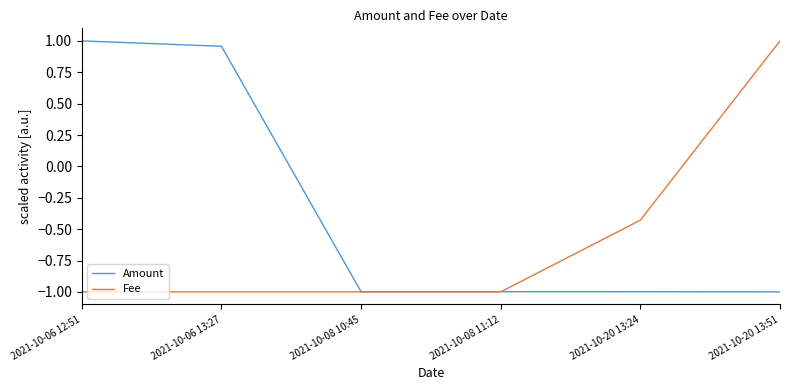

True or false: Fee has a value of 0.6 at 2021-10-20 13:51.

False